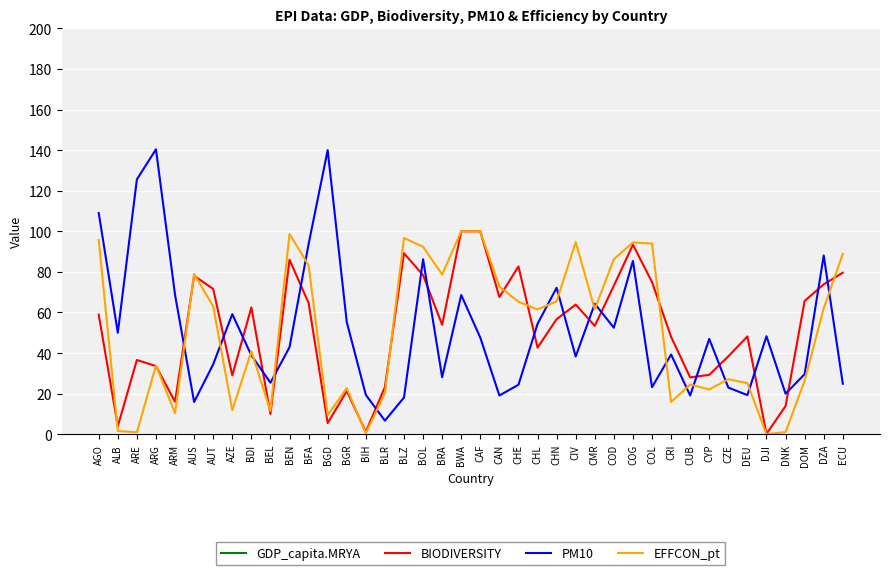

What is the difference between the maximum and minimum values in the GDP_capita.MRYA series?

32145.4